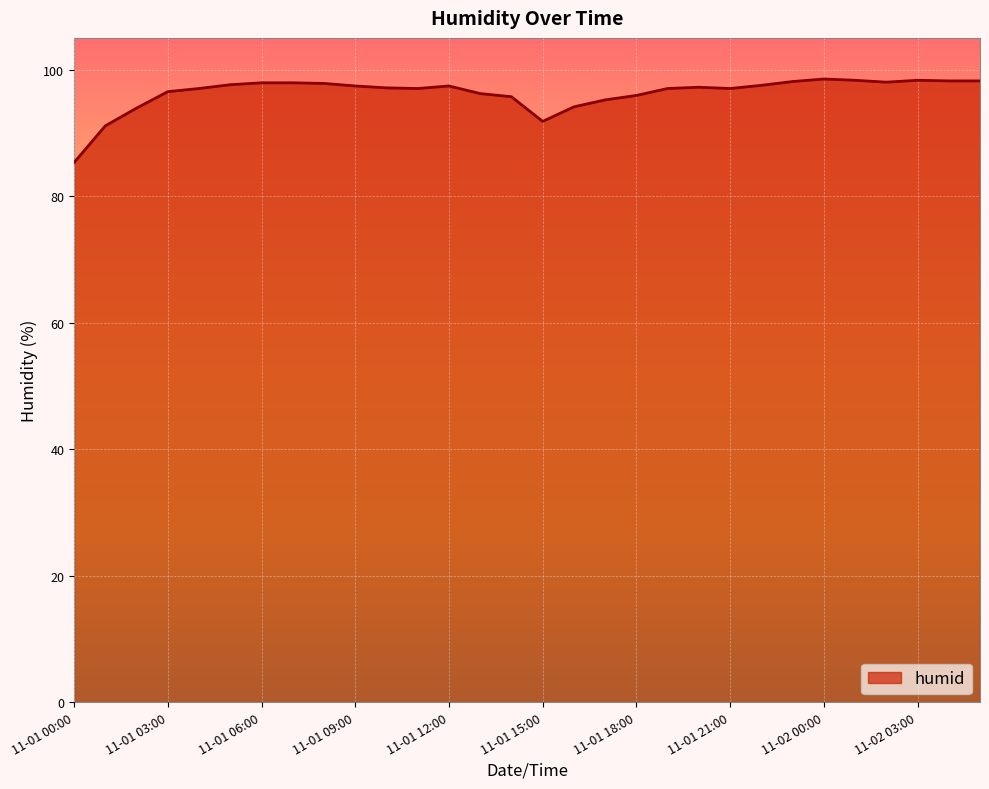

How many series are shown in this chart?

1